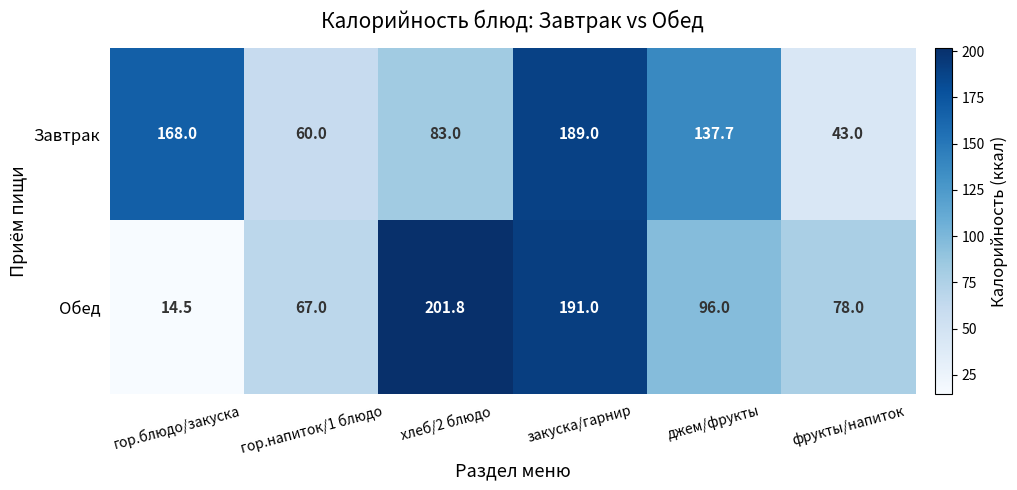

What is the difference between the Завтрак values at гор.напиток/1 блюдо and хлеб/2 блюдо?

23.0